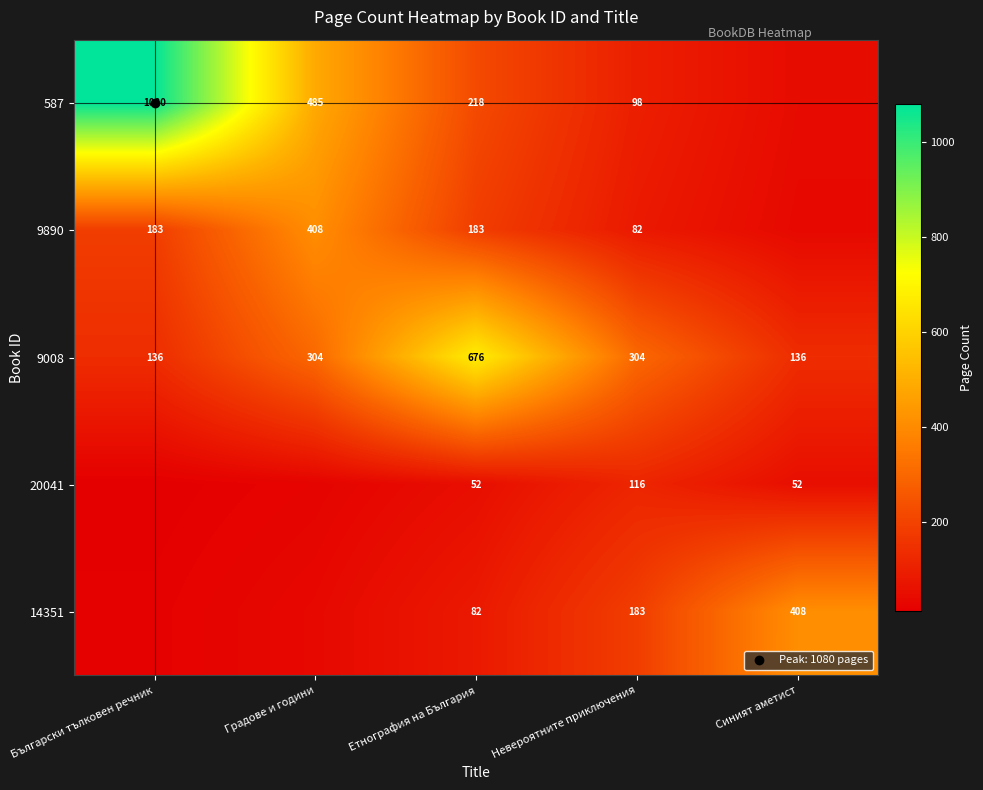

What is the sum of the 587 values at Синият аметист and Етнография на България?

262.1